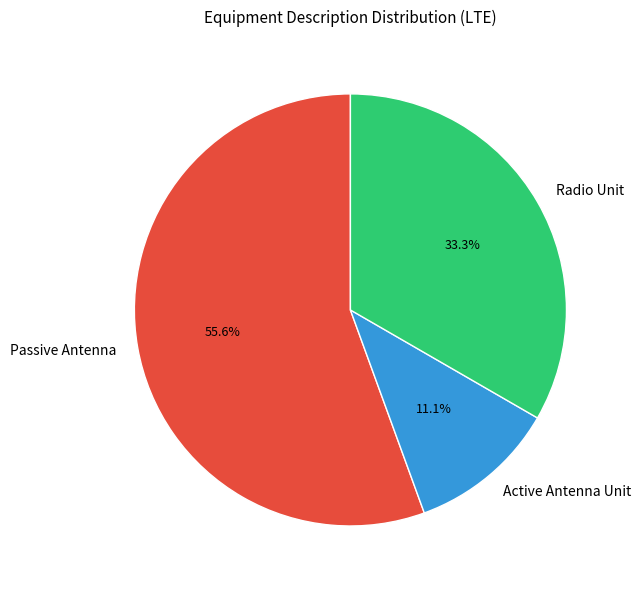

How many slices are in this pie chart?

3